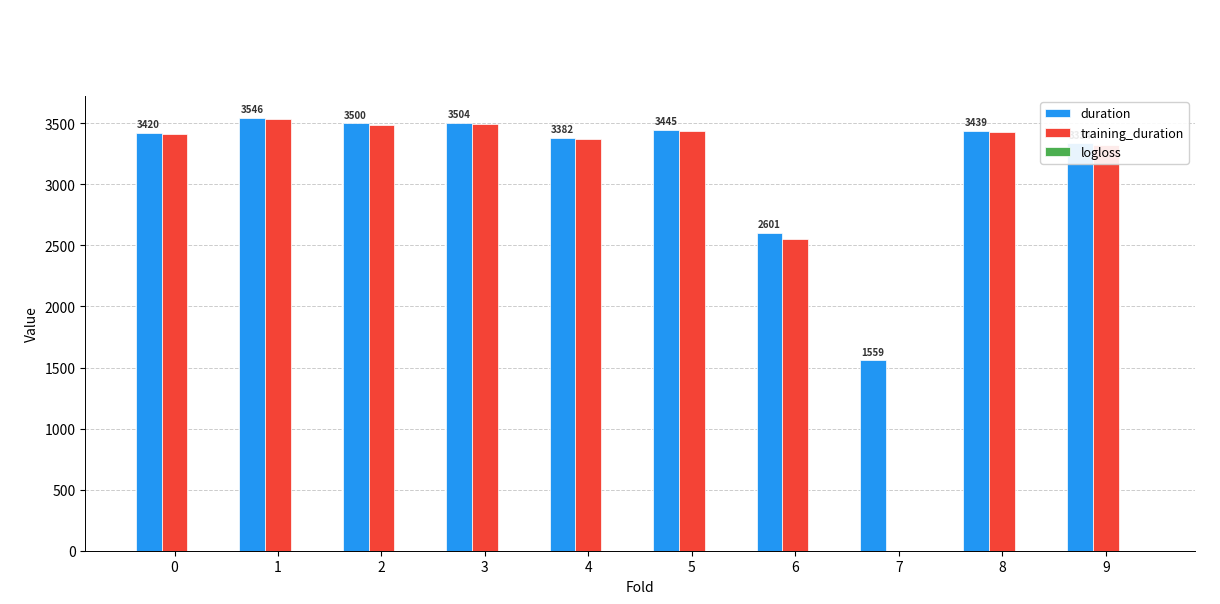

What is the greatest value displayed?

3545.6